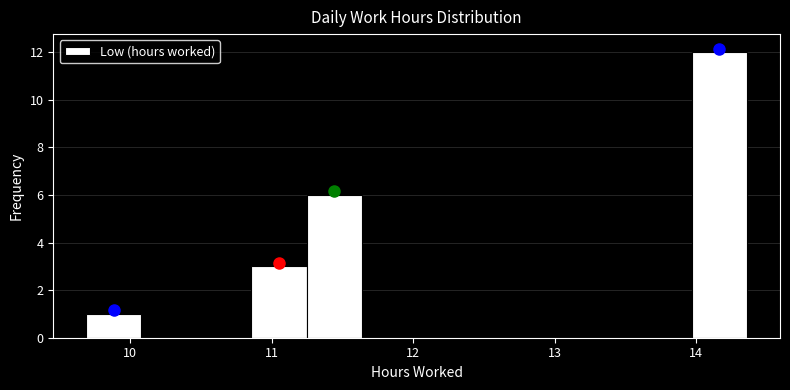

Around what value on the x-axis is the tallest bar? Give the approximate position of its centre, as read against the axis.

14.2